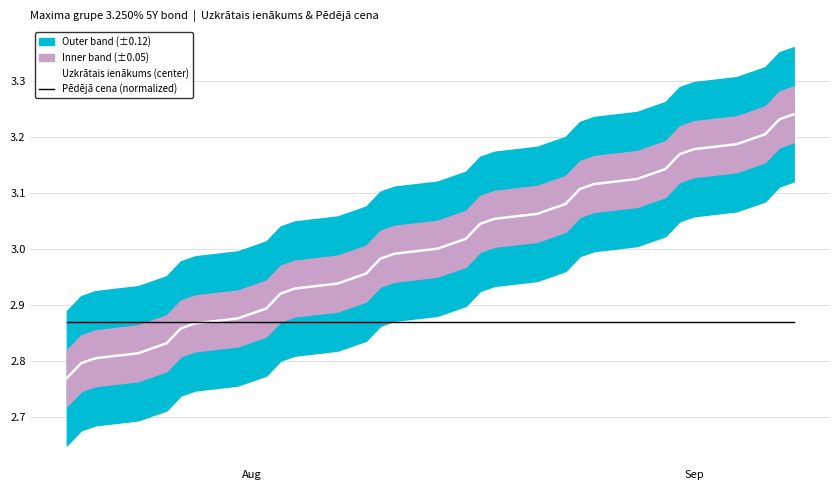

The Uzkrātais ienākums (center) series shows 1.1 at 21. True or false?

False